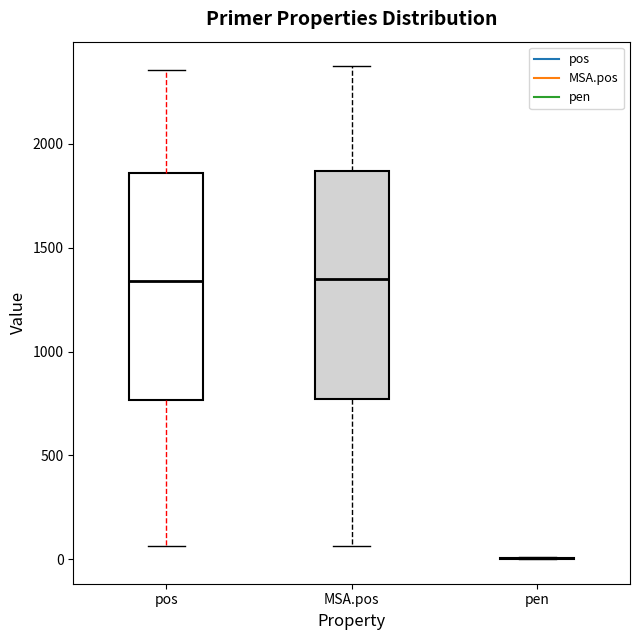

Where does the lower whisker of the box for MSA.pos end on the y-axis? The values are not printed on the chart, so give them approximately, as read against the axis.

50